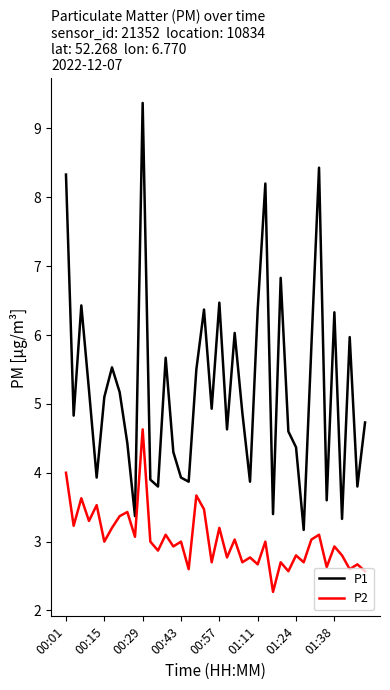

Reading left to right, transcribe all the data shown in this chart.

P1: 8.3	4.8	6.4	5.2	3.9	5.1	5.5	5.2	4.4	3.4	9.4	3.9	3.8	5.7	4.3	3.9	3.9	5.5	6.4	4.9	6.5	4.6	6.0	4.9	3.9	6.4	8.2	3.4	6.8	4.6	4.4	3.2	5.8	8.4	3.6	6.3	3.3	6.0	3.8	4.7
P2: 4.0	3.2	3.6	3.3	3.5	3.0	3.2	3.4	3.4	3.1	4.6	3.0	2.9	3.1	2.9	3.0	2.6	3.7	3.5	2.7	3.2	2.8	3.0	2.7	2.8	2.7	3.0	2.3	2.7	2.6	2.8	2.7	3.0	3.1	2.6	2.9	2.8	2.6	2.7	2.6